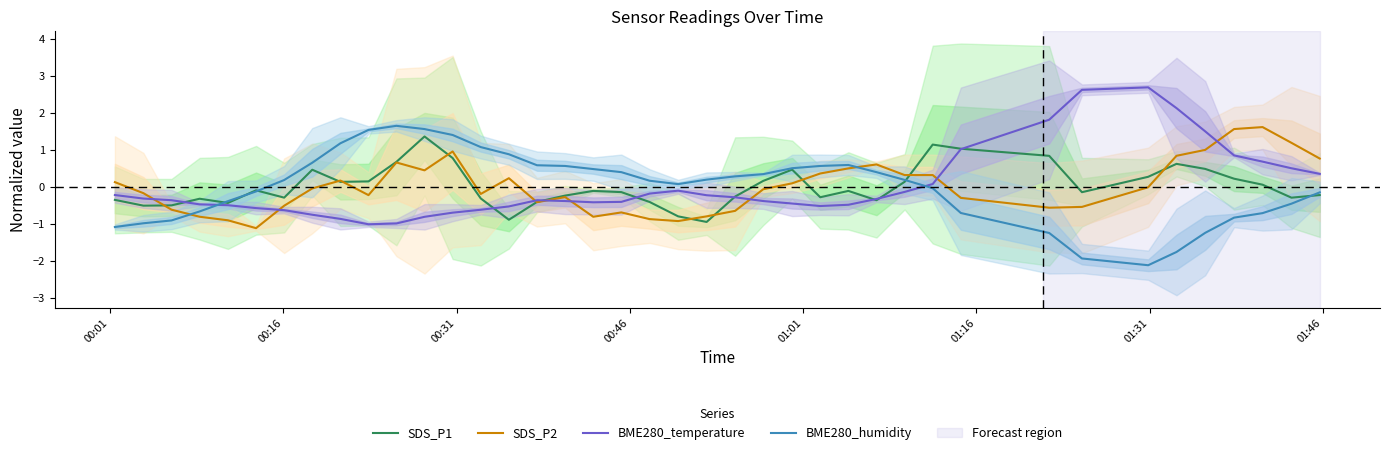

Reading left to right, list all the values displayed in this chart.

SDS_P1: -0.4	-0.5	-0.5	-0.3	-0.4	-0.1	-0.3	0.5	0.1	0.1	0.7	1.4	0.8	-0.3	-0.9	-0.4	-0.2	-0.1	-0.1	-0.4	-0.8	-1.0	-0.3	0.2	0.5	-0.3	-0.1	-0.4	0.1	1.1	1.0	0.8	-0.1	0.3	0.6	0.5	0.2	0.1	-0.3	-0.2
SDS_P2: 0.1	-0.2	-0.6	-0.8	-0.9	-1.1	-0.5	-0.0	0.2	-0.2	0.7	0.4	1.0	-0.2	0.2	-0.4	-0.3	-0.8	-0.7	-0.9	-0.9	-0.8	-0.7	-0.1	0.1	0.4	0.5	0.6	0.3	0.3	-0.3	-0.6	-0.5	-0.0	0.8	1.0	1.6	1.6	1.2	0.8
BME280_temperature: -0.2	-0.3	-0.4	-0.5	-0.5	-0.6	-0.6	-0.8	-0.9	-1.0	-1.0	-0.8	-0.7	-0.6	-0.5	-0.4	-0.4	-0.4	-0.4	-0.2	-0.1	-0.2	-0.3	-0.4	-0.5	-0.5	-0.5	-0.3	-0.1	0.1	1.0	1.8	2.6	2.7	2.1	1.5	0.8	0.7	0.5	0.3
BME280_humidity: -1.1	-1.0	-0.9	-0.7	-0.4	-0.1	0.2	0.6	1.2	1.5	1.6	1.6	1.4	1.1	0.9	0.6	0.6	0.5	0.4	0.2	0.1	0.2	0.3	0.3	0.5	0.6	0.6	0.4	0.2	-0.0	-0.7	-1.3	-1.9	-2.1	-1.8	-1.2	-0.8	-0.7	-0.5	-0.2